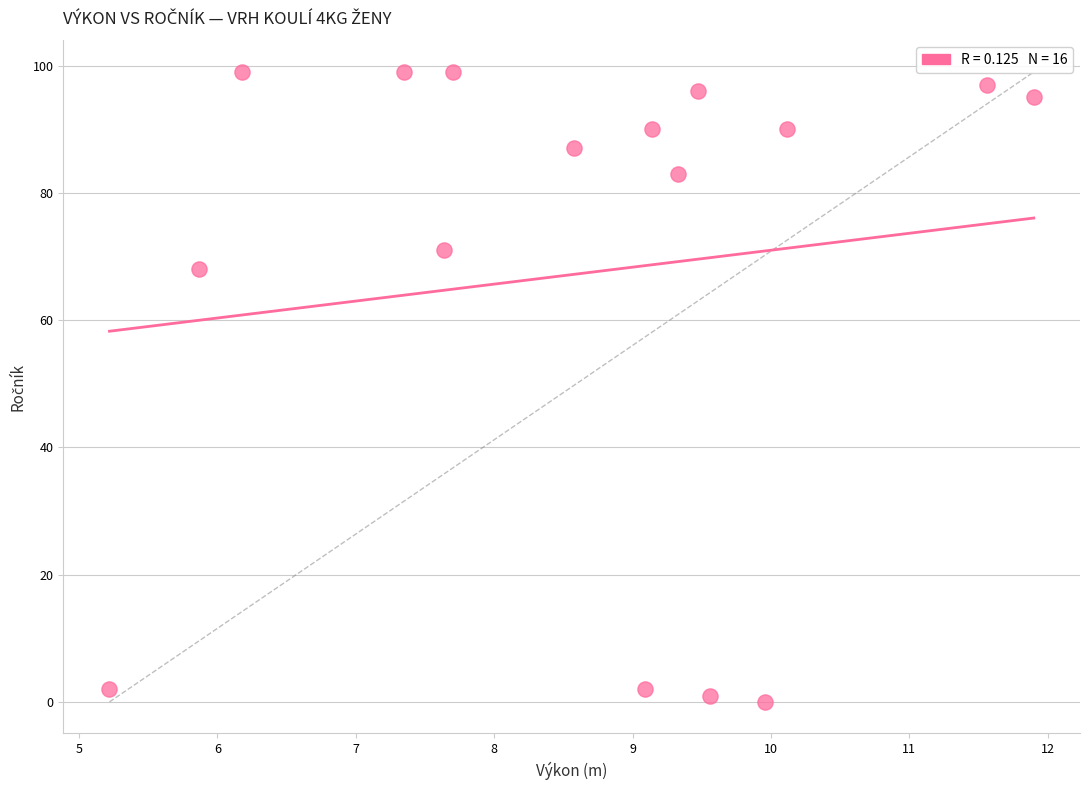

What is the range of Y values (max minus min)?

99